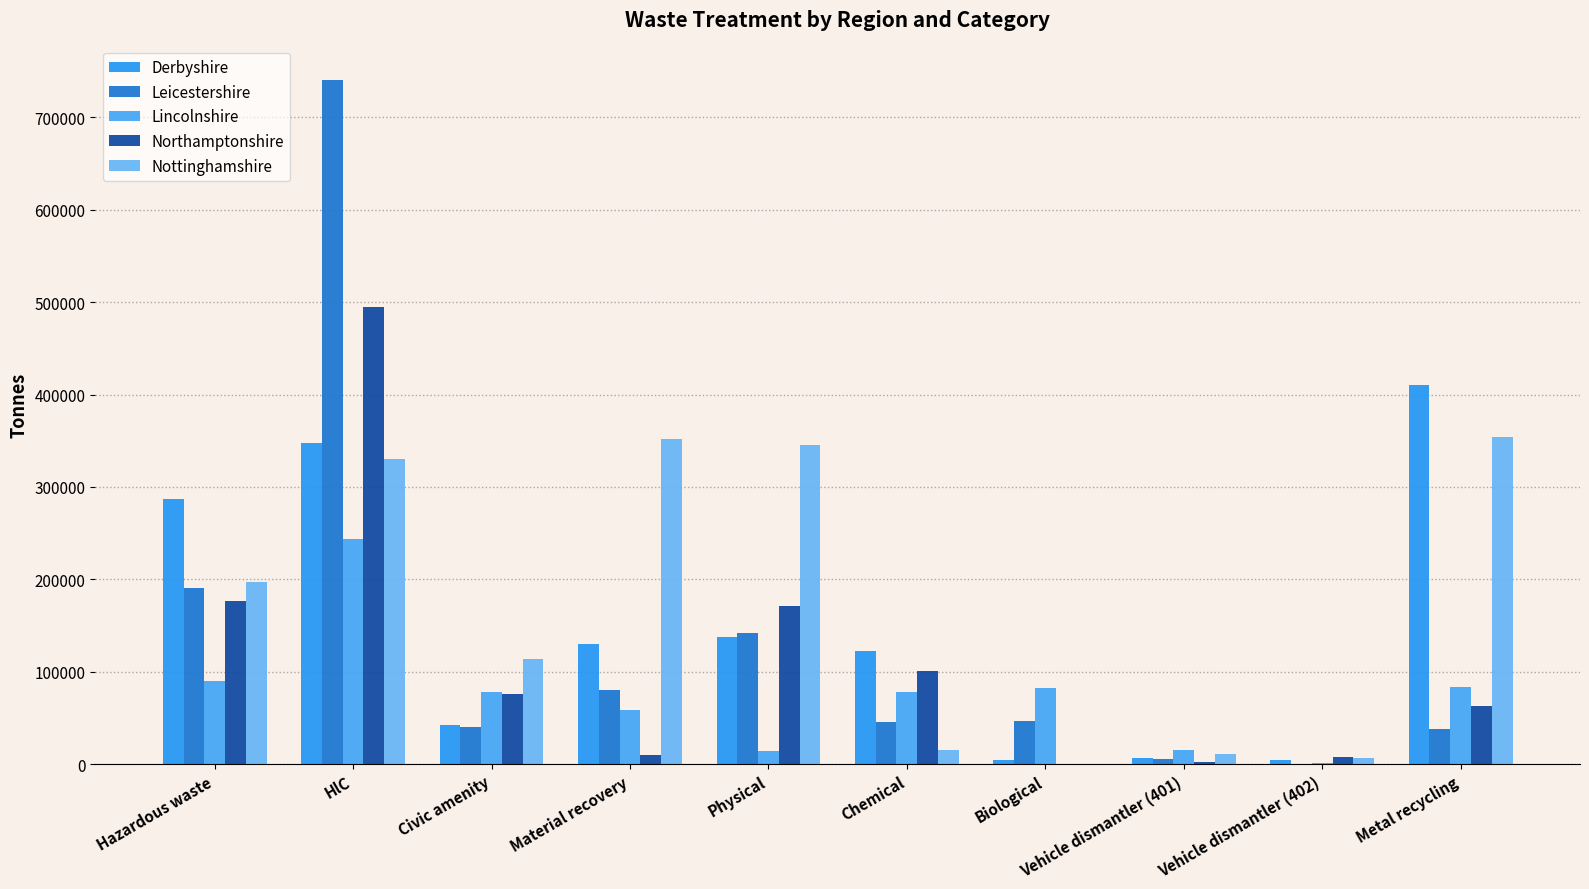

Is it true that Leicestershire equals 305108.3 at Hazardous waste?

False